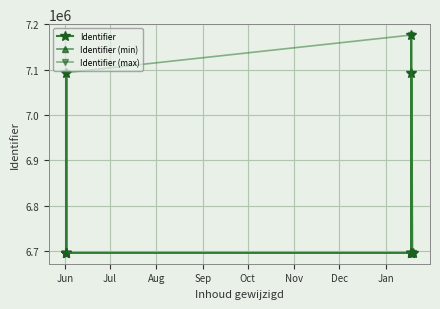

What is the label of the 7th point from the right?

2022-06-02